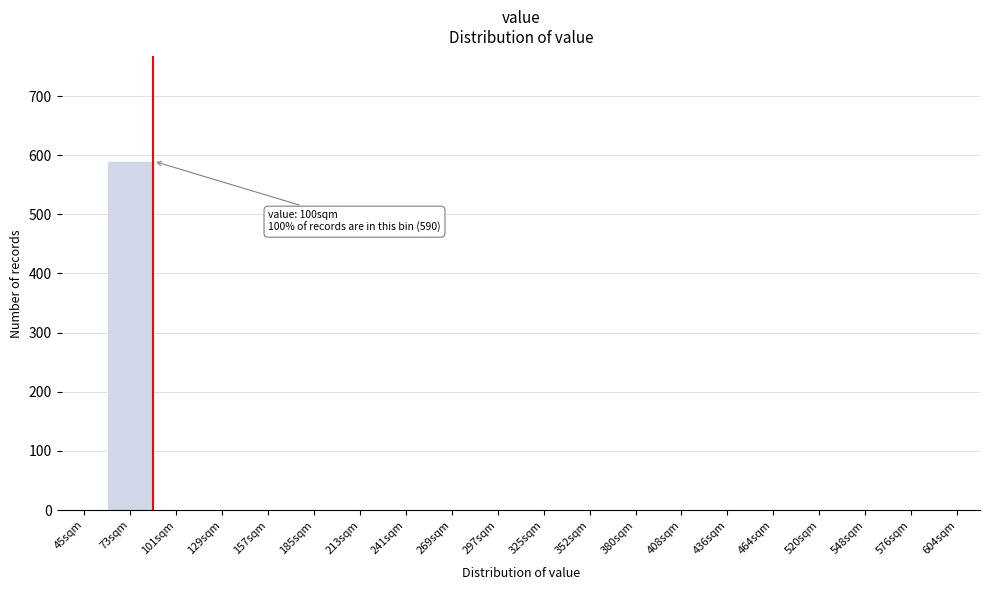

Reading left to right, transcribe all the data shown in this chart.

45sqm=0	73sqm=590	101sqm=0	129sqm=0	157sqm=0	185sqm=0	213sqm=0	241sqm=0	269sqm=0	297sqm=0	325sqm=0	352sqm=0	380sqm=0	408sqm=0	436sqm=0	464sqm=0	520sqm=0	548sqm=0	576sqm=0	604sqm=0